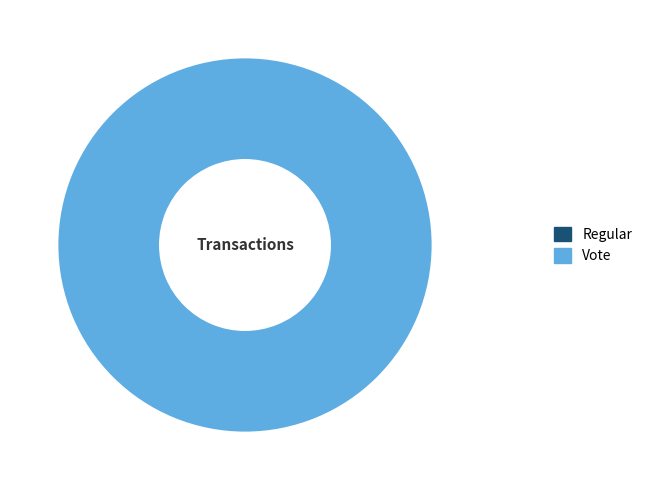

Count the number of slices in the pie.

2